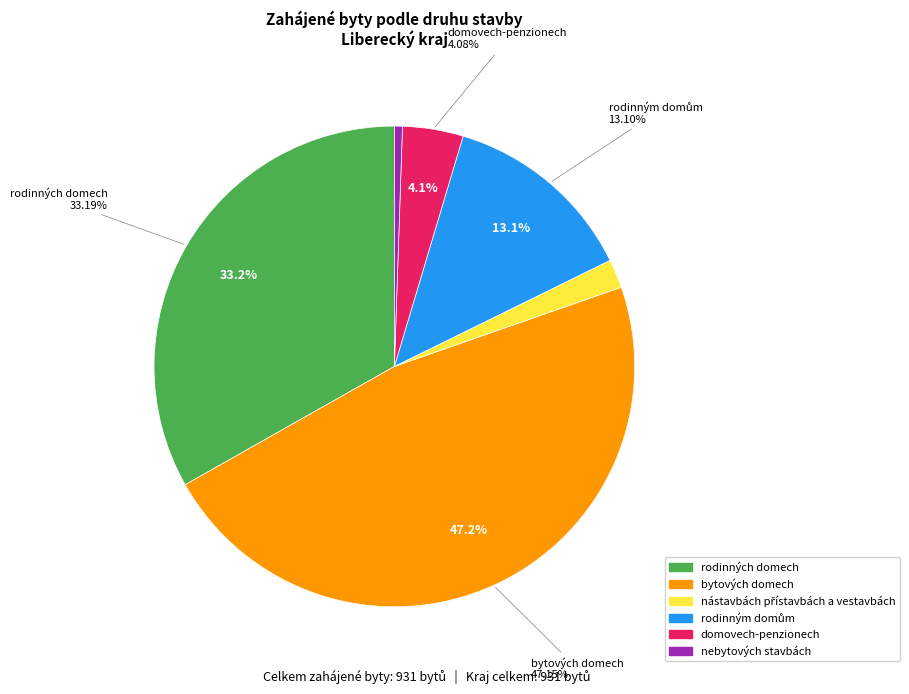

What portion of the pie excludes bytovým domům?

100.0%